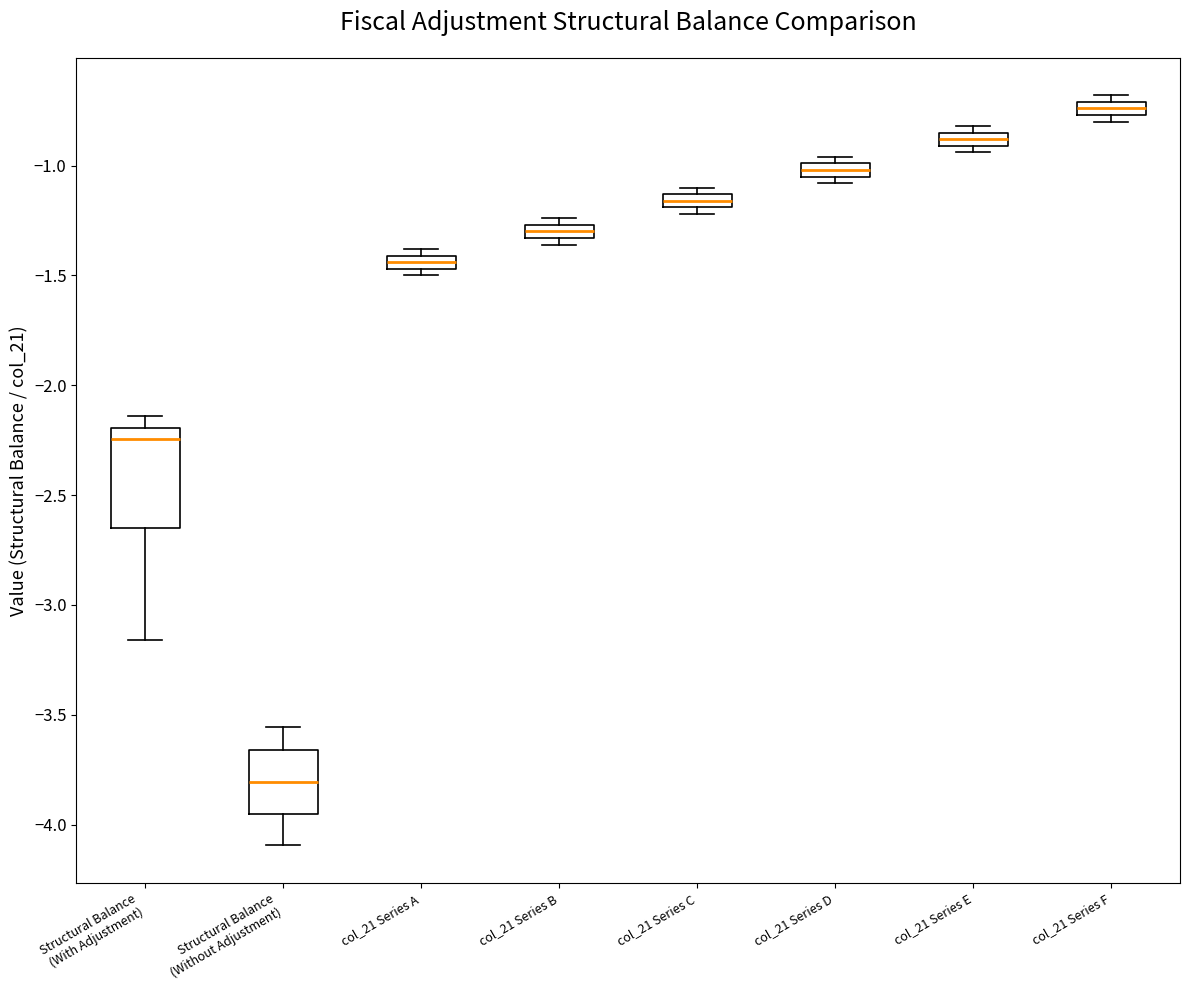

Which box's median line is the lowest?

Structural Balance (Without Adjustment)